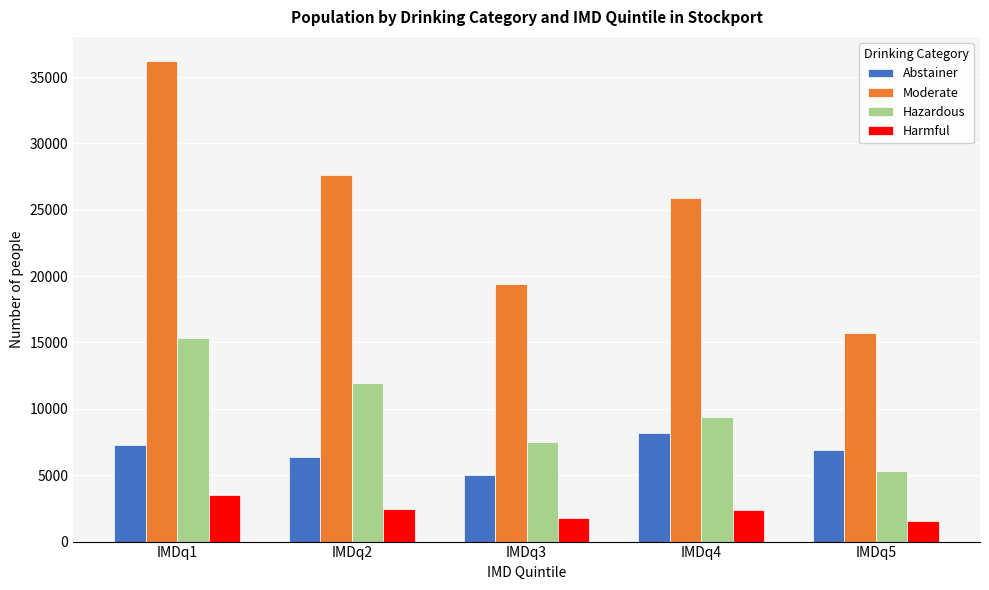

Where is Hazardous nearest to the value 10298?

IMDq4